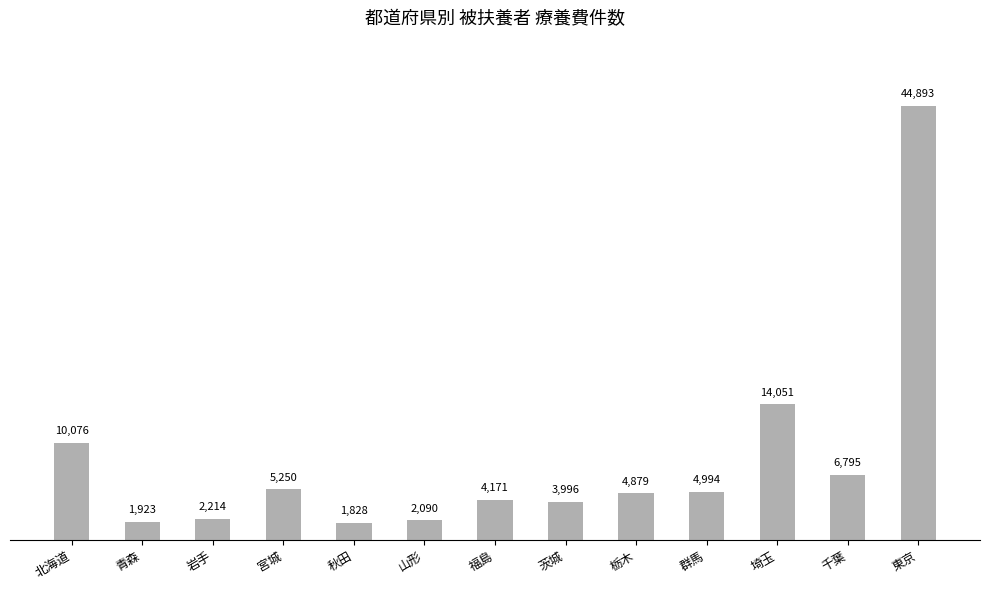

What is the difference between the values at 秋田 and 茨城?

2168